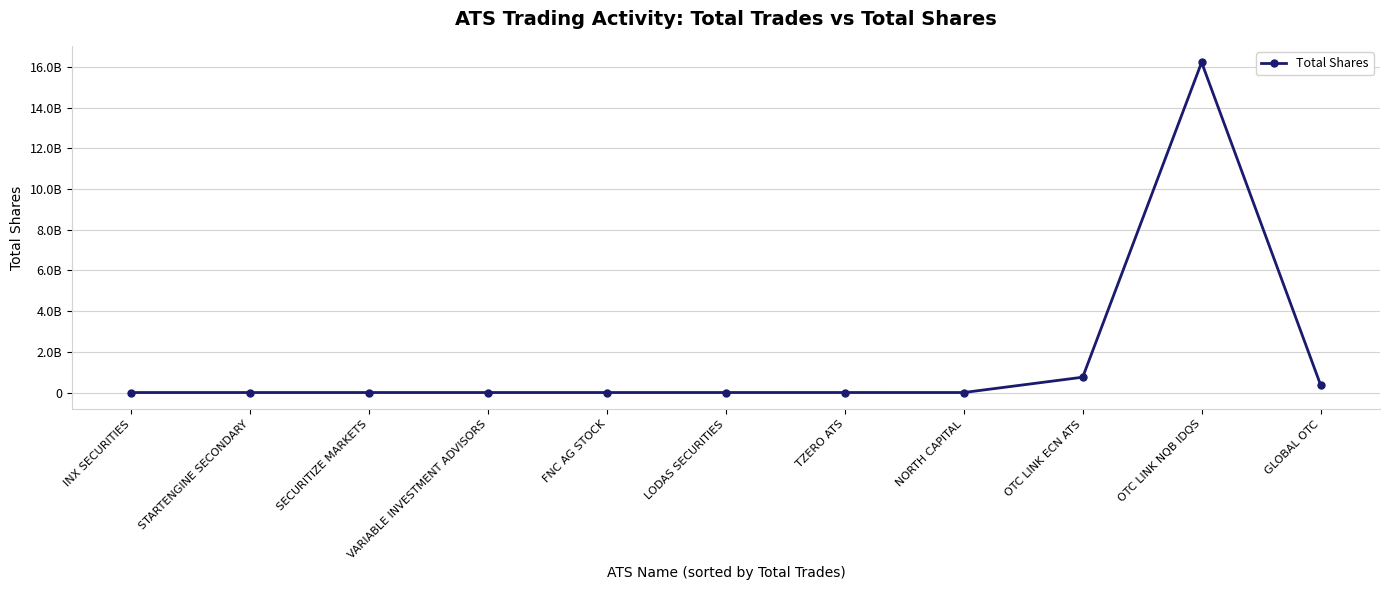

Does the chart have visible grid lines?

Yes